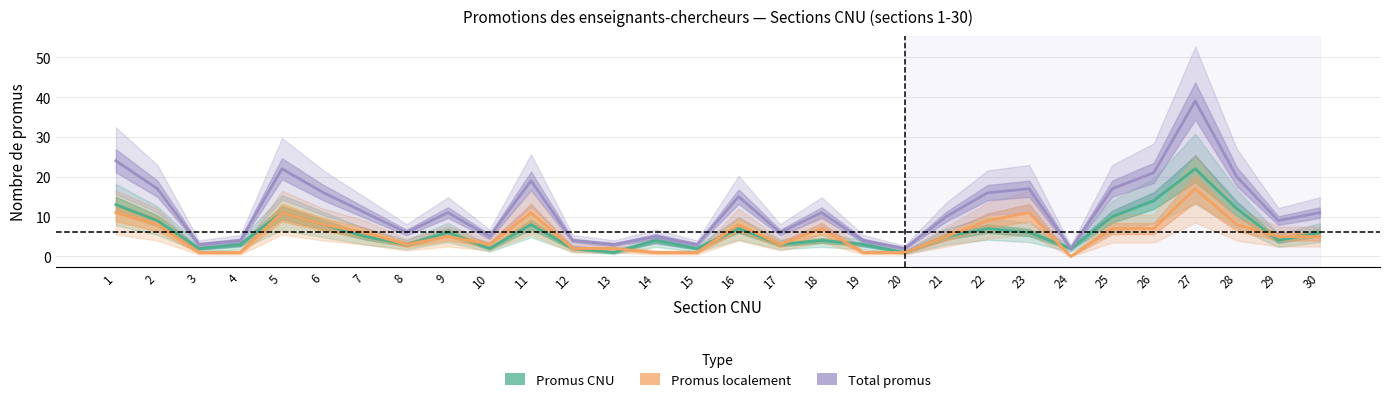

How many lines are shown in the chart?

3